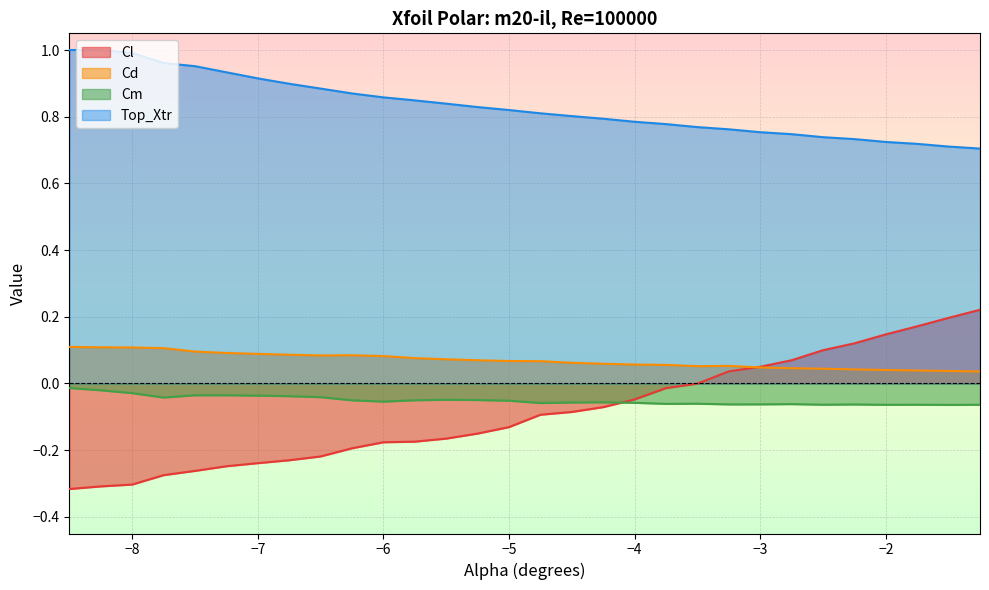

Is the value of Cm at -5.75 greater than the value of Cl at -8.25?

Yes